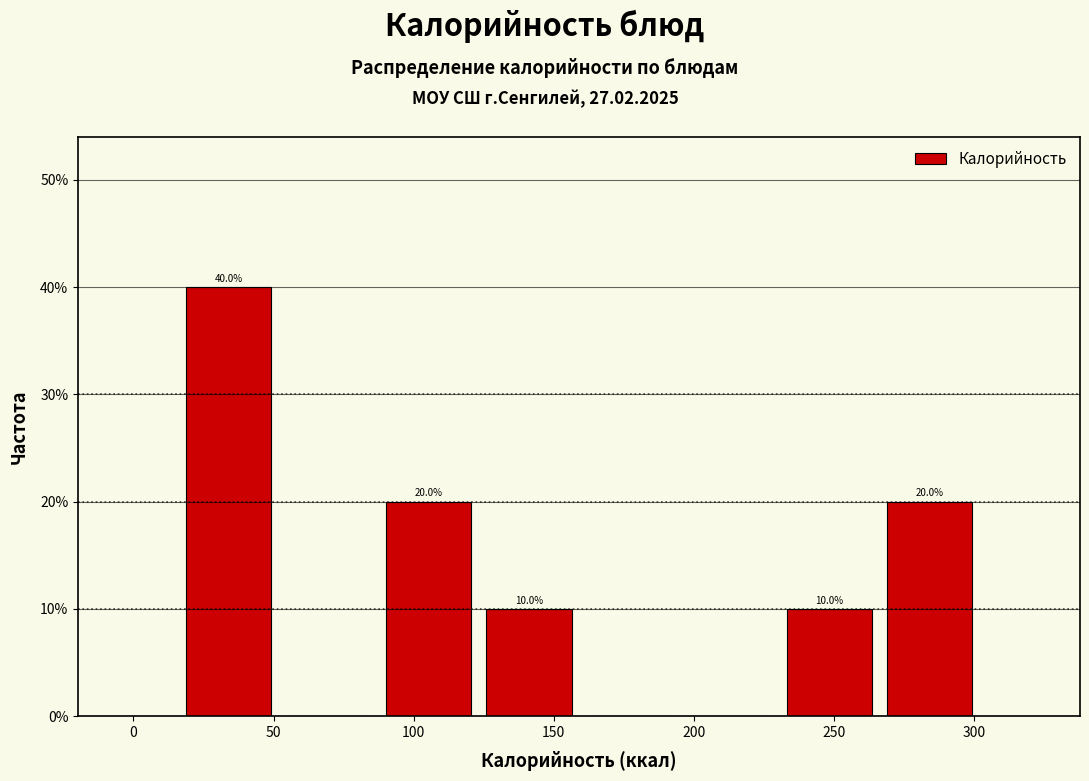

Which range on the x-axis has the tallest bar?

15 to 50